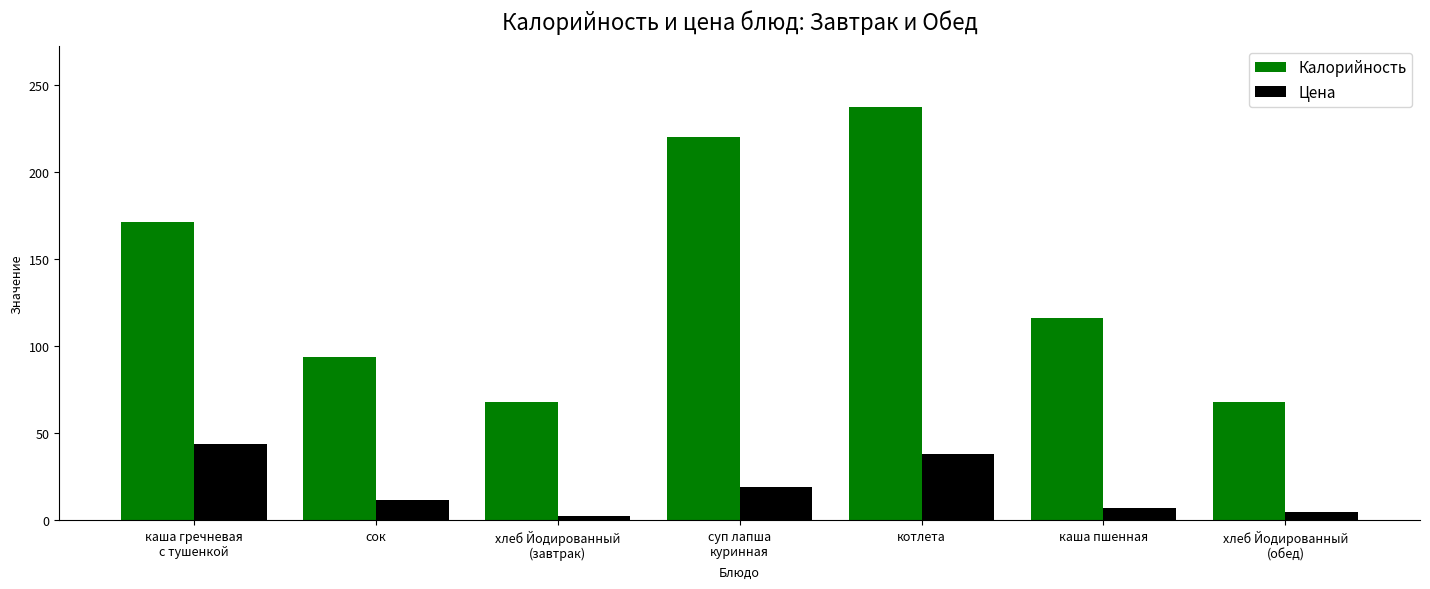

What are all the series names shown in the legend?

Калорийность, Цена